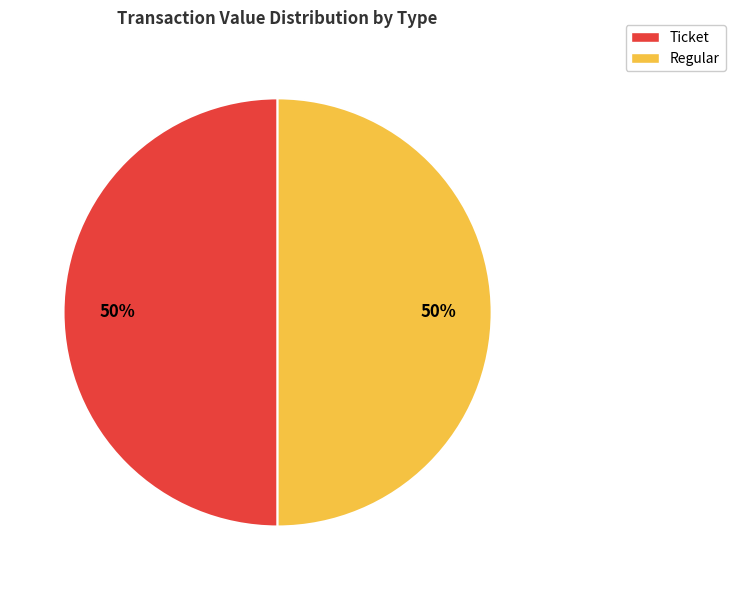

How many segments does this pie chart have?

2